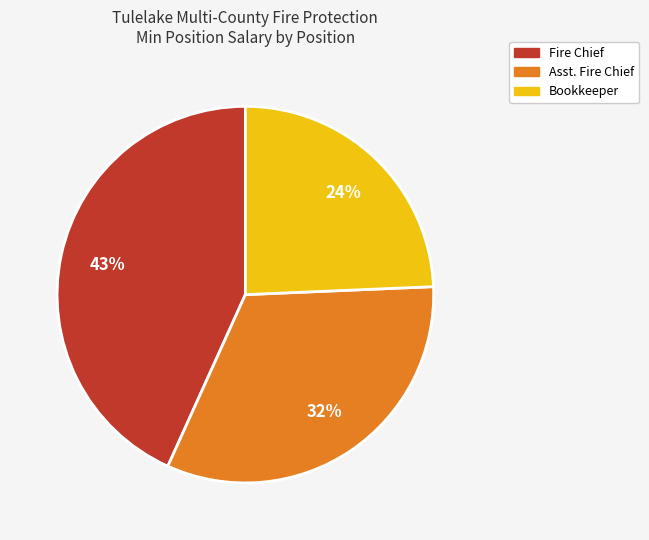

To the nearest percent, what is the difference between the largest and smallest slice percentages?

19%